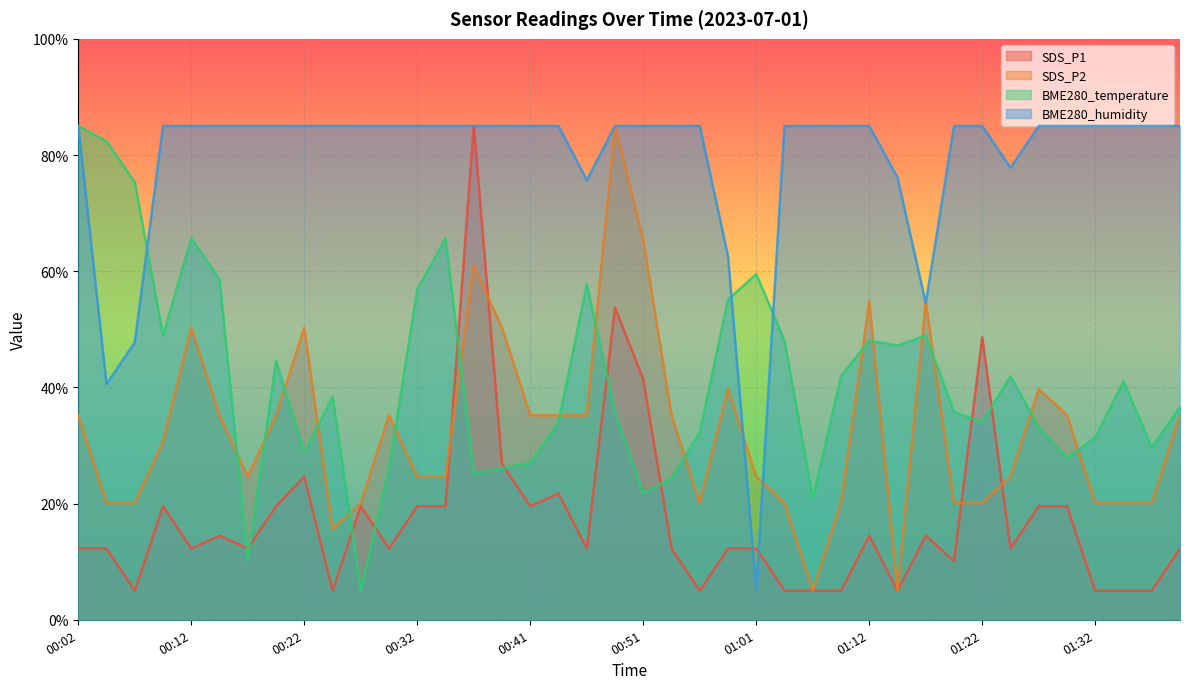

How many categories are shown in the chart?

40